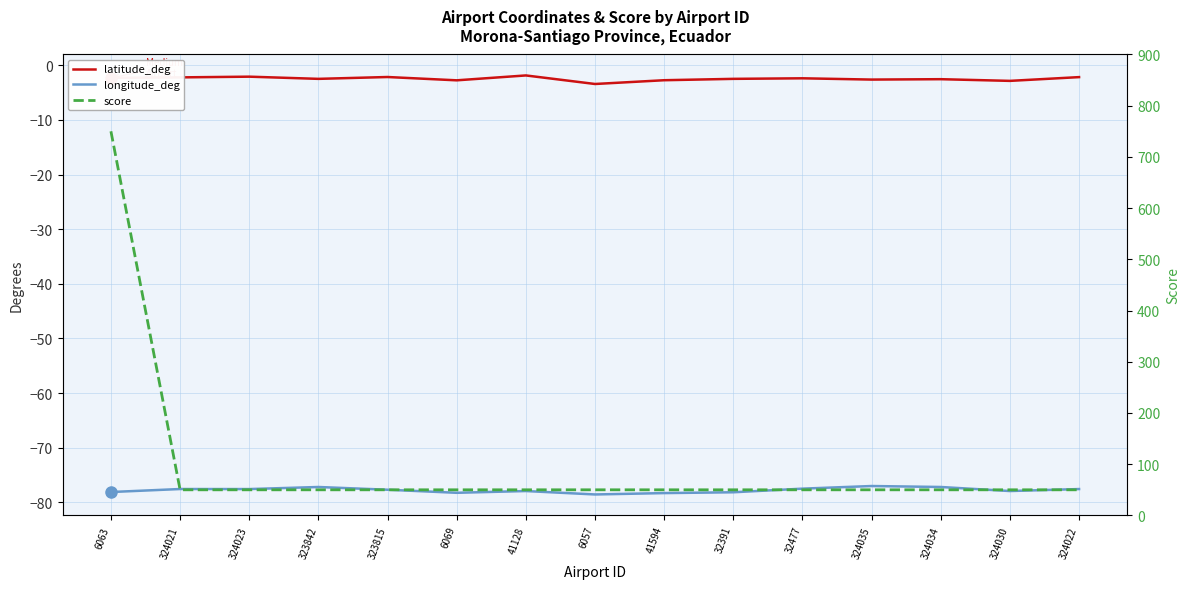

Reading right to left, extract all data points from this chart.

latitude_deg: -2.2	-2.9	-2.5	-2.6	-2.4	-2.5	-2.7	-3.4	-1.9	-2.8	-2.1	-2.5	-2.1	-2.2	-2.3
longitude_deg: -77.6	-77.9	-77.2	-77.0	-77.5	-78.2	-78.3	-78.6	-77.9	-78.3	-77.7	-77.2	-77.6	-77.6	-78.1
score: 50.0	50.0	50.0	50.0	50.0	50.0	50.0	50.0	50.0	50.0	50.0	50.0	50.0	50.0	750.0